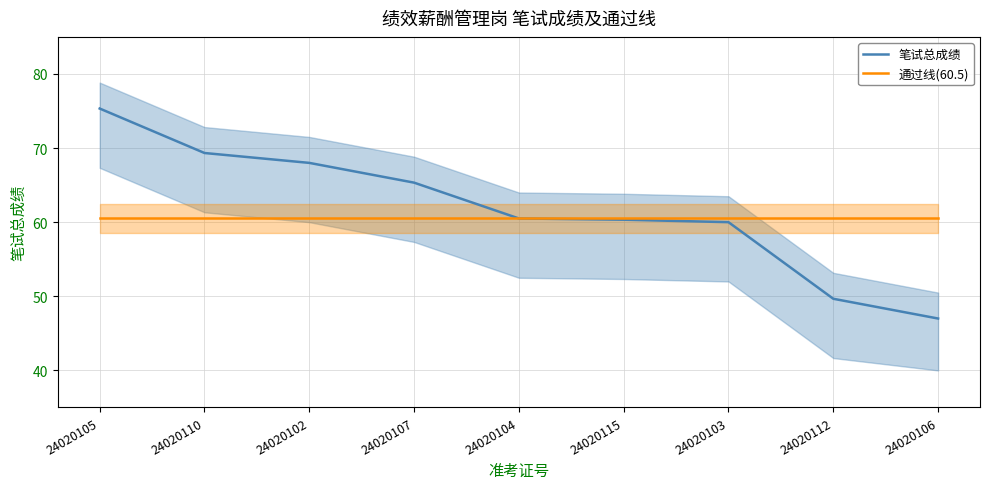

Which series has the largest total across all categories?

笔试总成绩